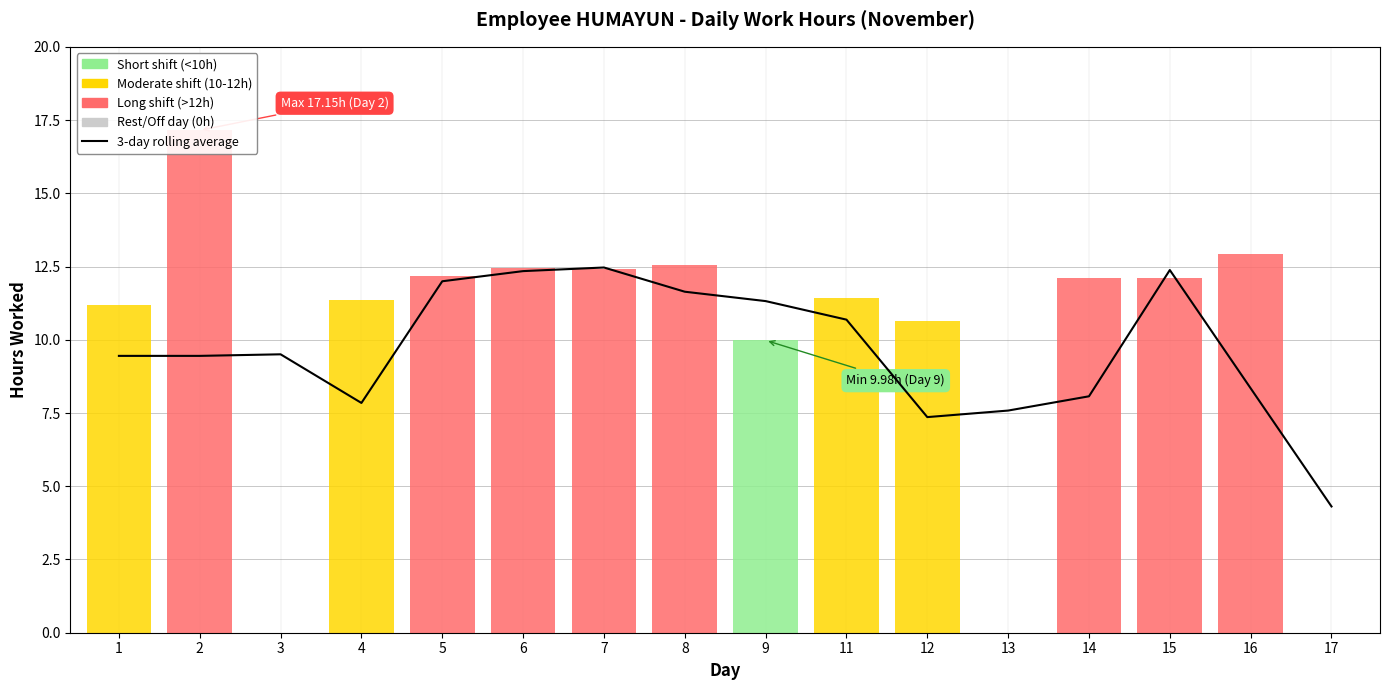

How many series are shown in this chart?

1